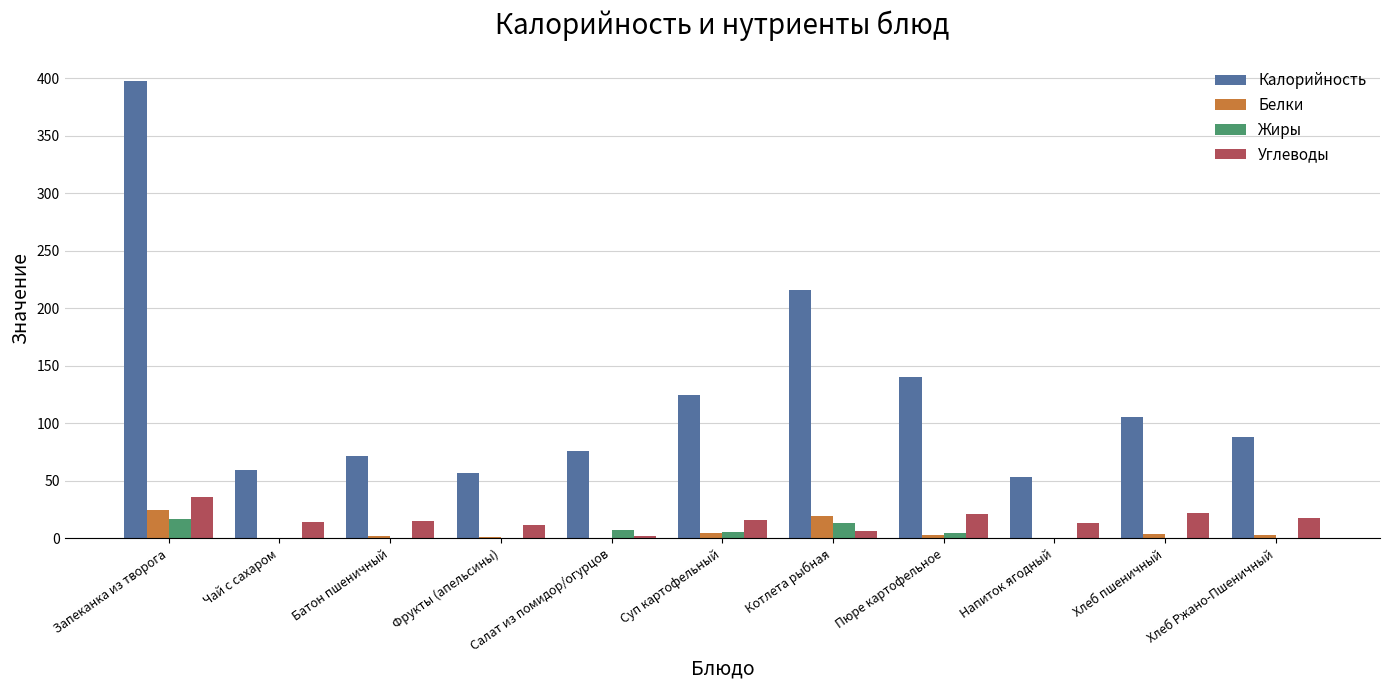

The value of Белки at Котлета рыбная is 19.0. True or false?

True